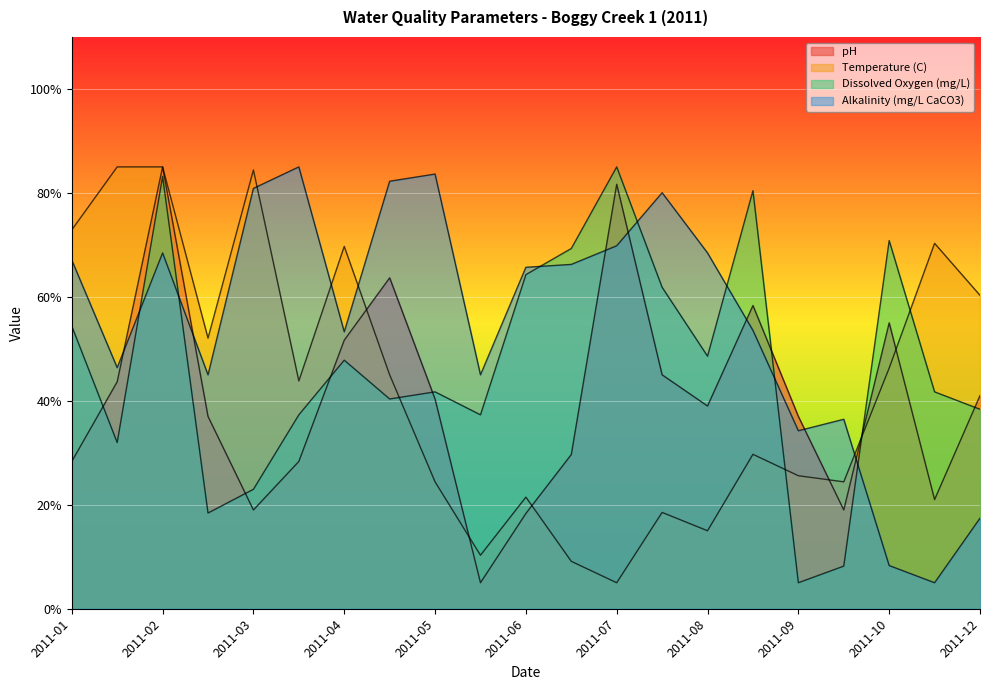

Is the value of pH at 2011-02 greater than the value of Dissolved Oxygen (mg/L) at 2011-10?

Yes